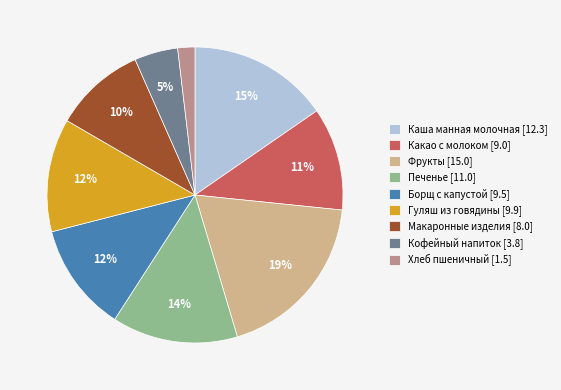

Approximately how many times larger is the value at Гуляш из говядины [9.9] compared to Каша манная молочная [12.3]?

0.8